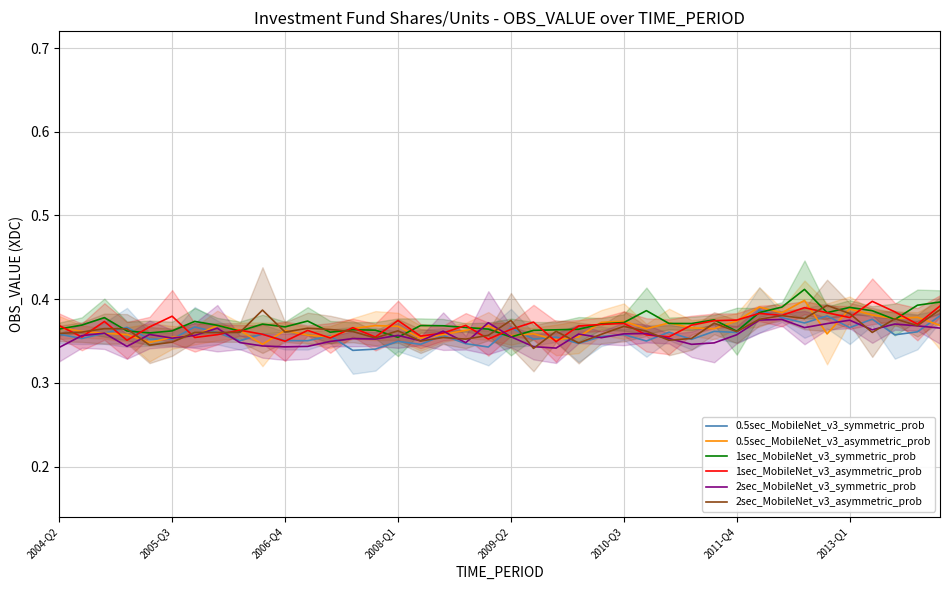

Is it true that 2sec_MobileNet_v3_symmetric_prob equals 0.1 at 2005-Q3?

False